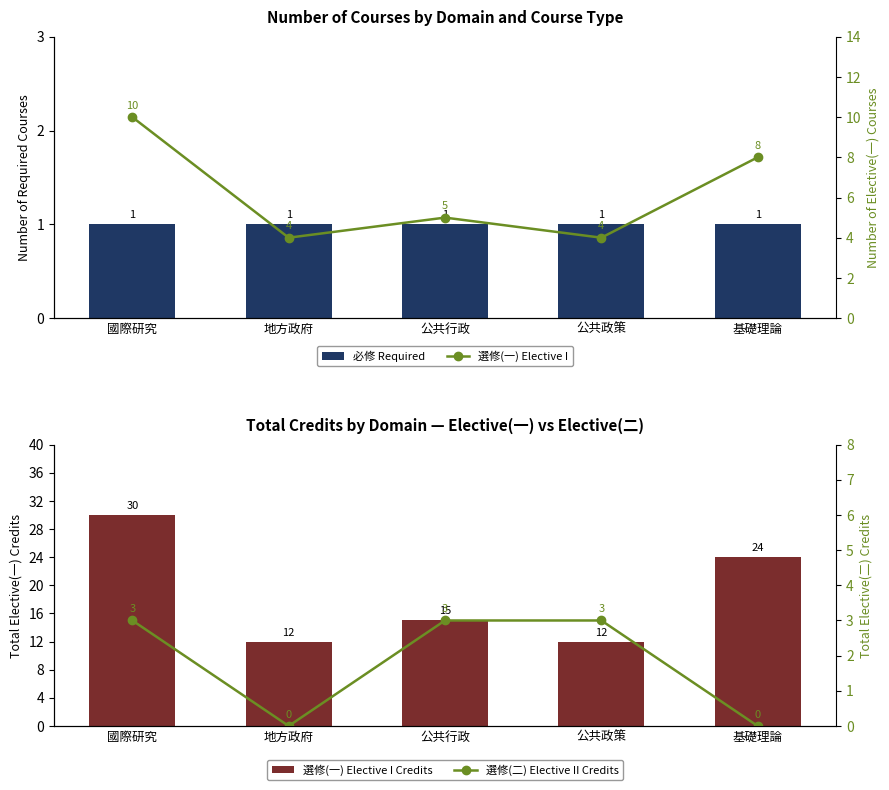

What is the highest value of the 選修(一) Elective I series?

10